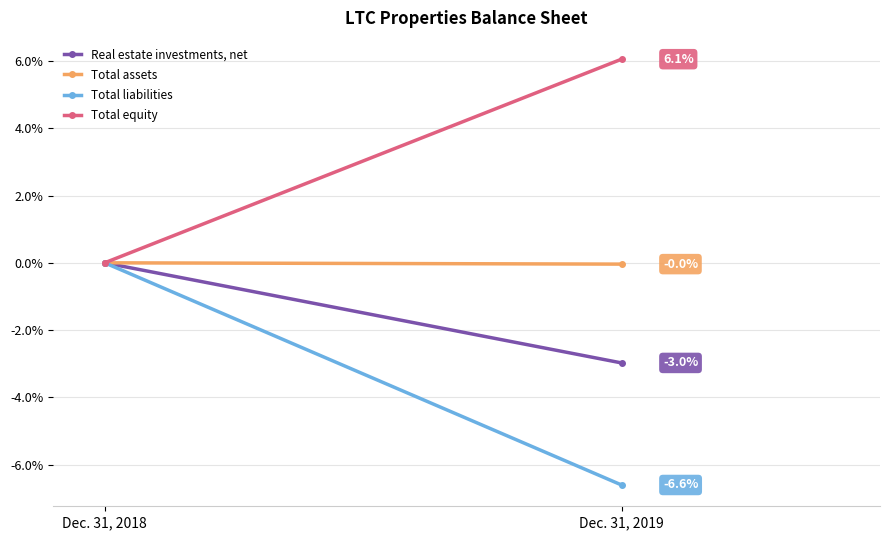

Which series has the largest range (max minus min)?

Total liabilities